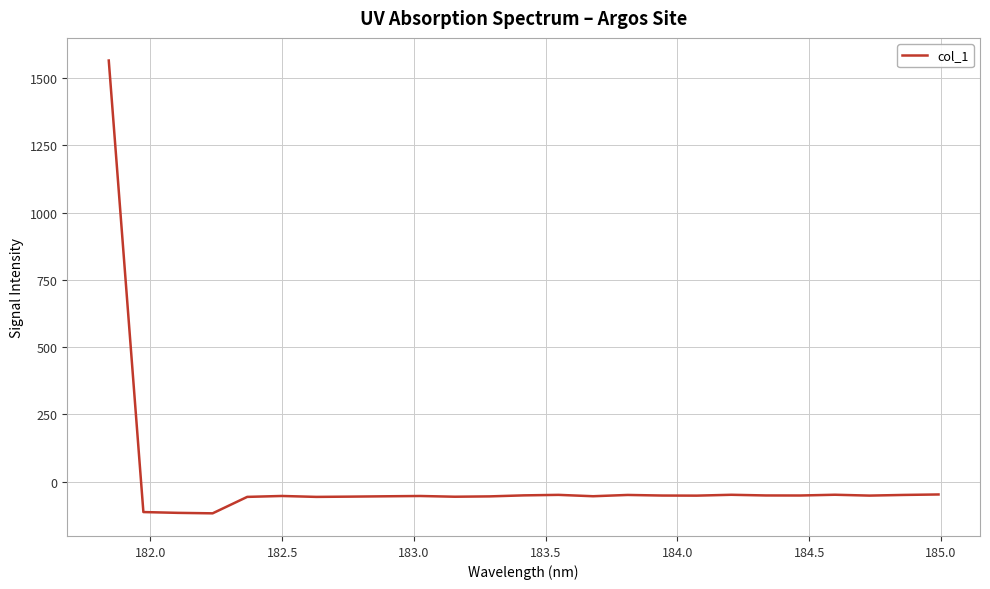

What is the difference between the maximum and minimum values?

1684.0